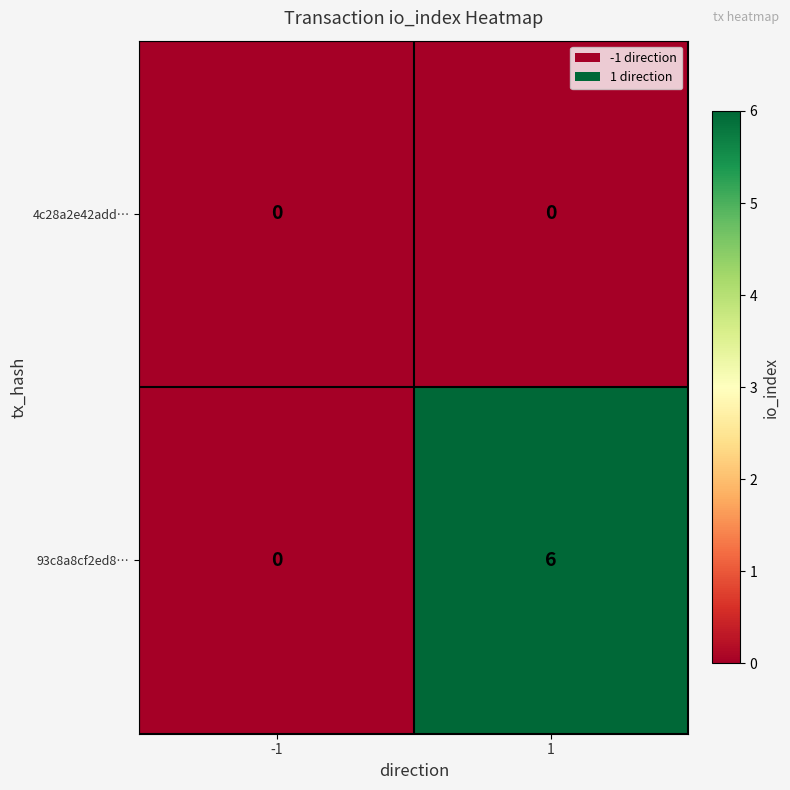

List the labels in order of 93c8a8cf2ed8… value, largest first.

1, -1